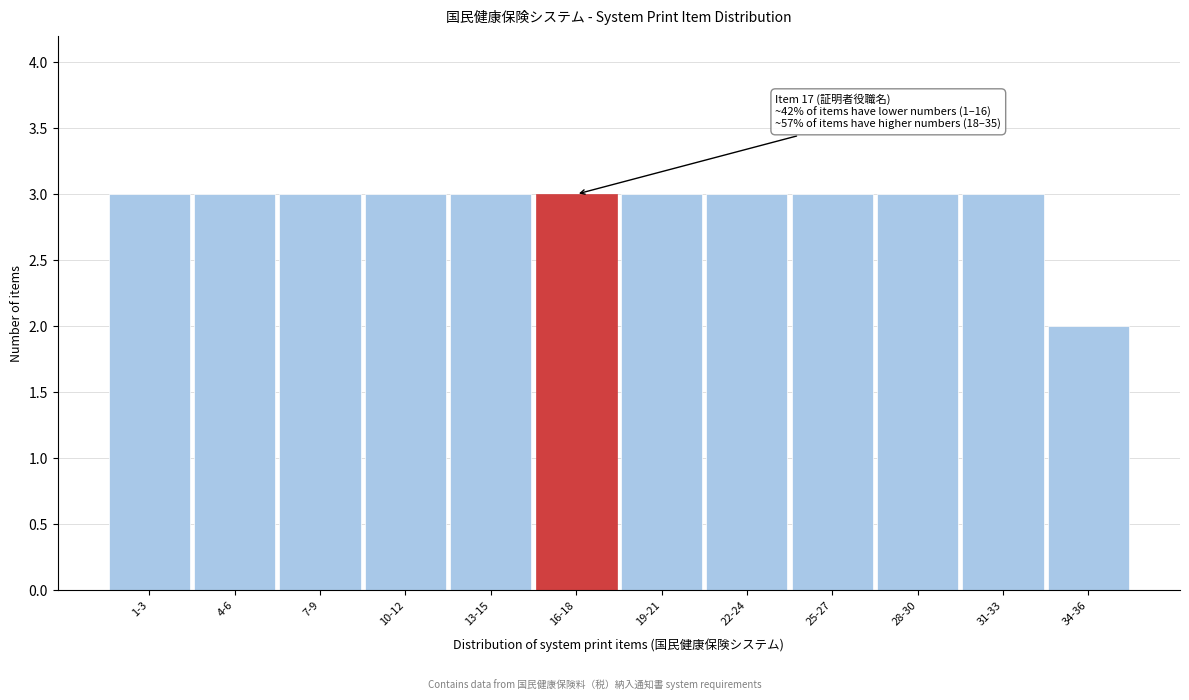

Reading right to left, extract all data points from this chart.

2	3	3	3	3	3	3	3	3	3	3	3